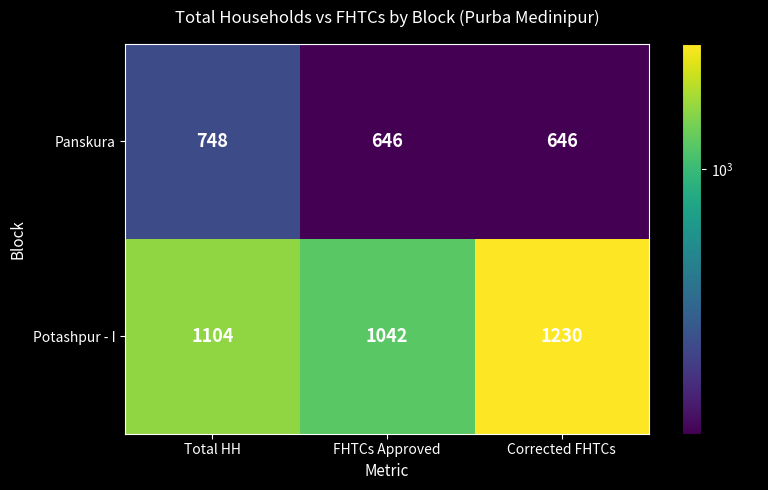

What is the highest value of the Potashpur - I series?

1230